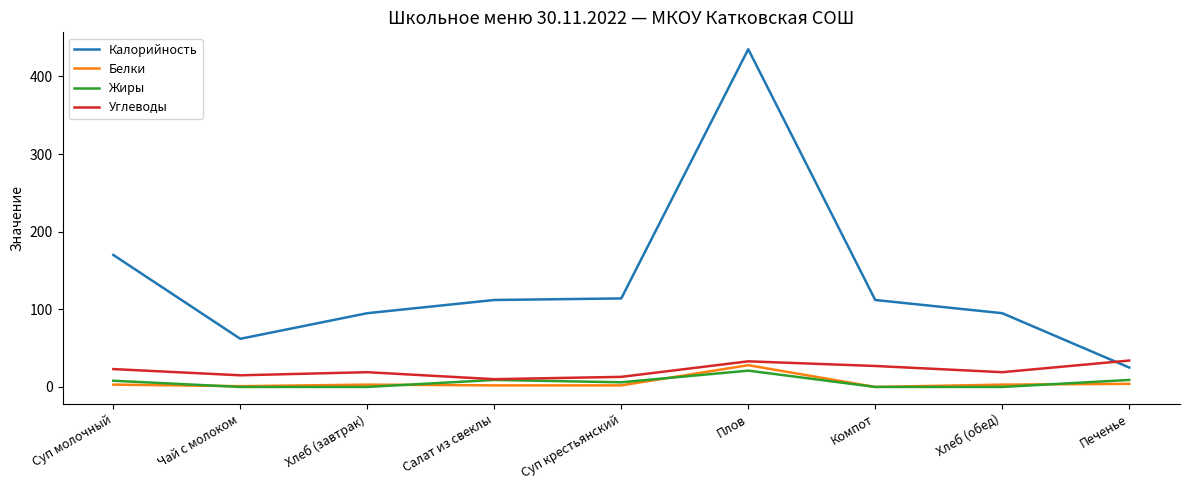

Which series has the widest spread of values?

Калорийность